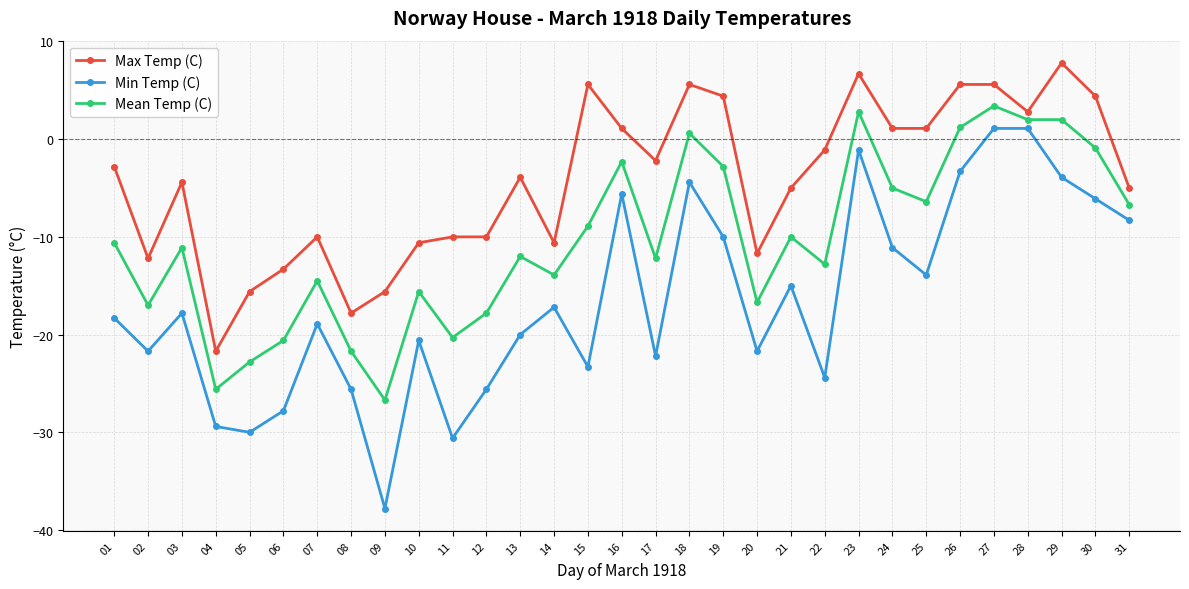

What is the value of the Min Temp (C) point at the 26th from the left?

-3.3